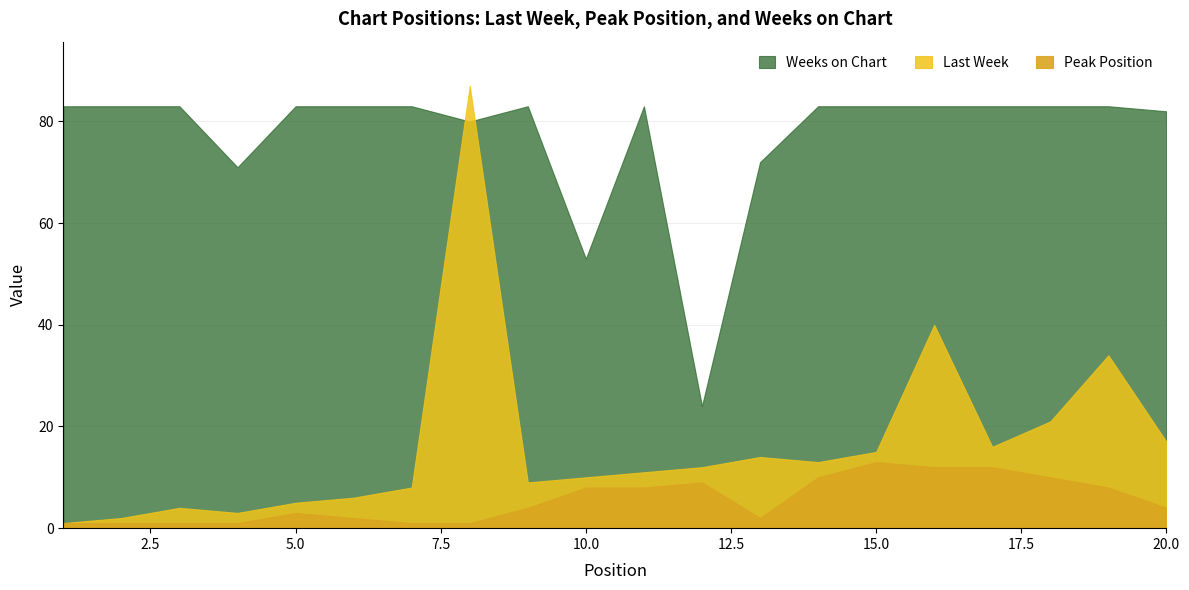

Reading left to right, what are all the values shown in this chart?

Last Week: 1	2	4	3	5	6	8	87	9	10	11	12	14	13	15	40	16	21	34	17
Peak Position: 1	1	1	1	3	2	1	1	4	8	8	9	2	10	13	12	12	10	8	4
Weeks on Chart: 83	83	83	71	83	83	83	80	83	53	83	24	72	83	83	83	83	83	83	82